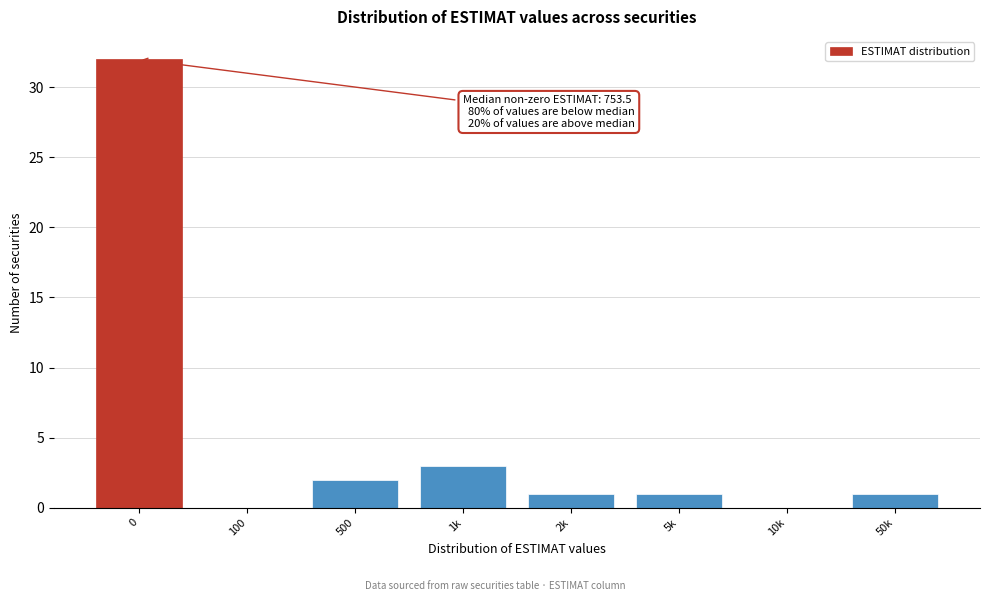

Reading left to right, extract all data points from this chart.

0=32	100=0	500=2	1k=3	2k=1	5k=1	10k=0	50k=1